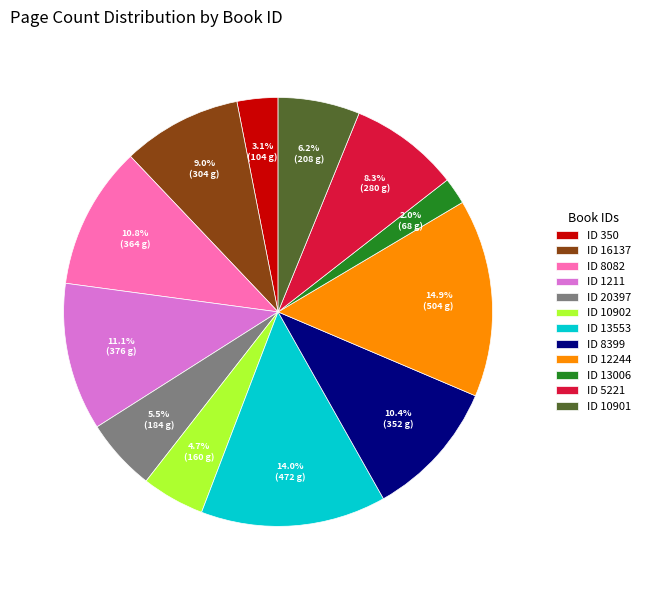

To the nearest percent, what is the average slice percentage?

8%